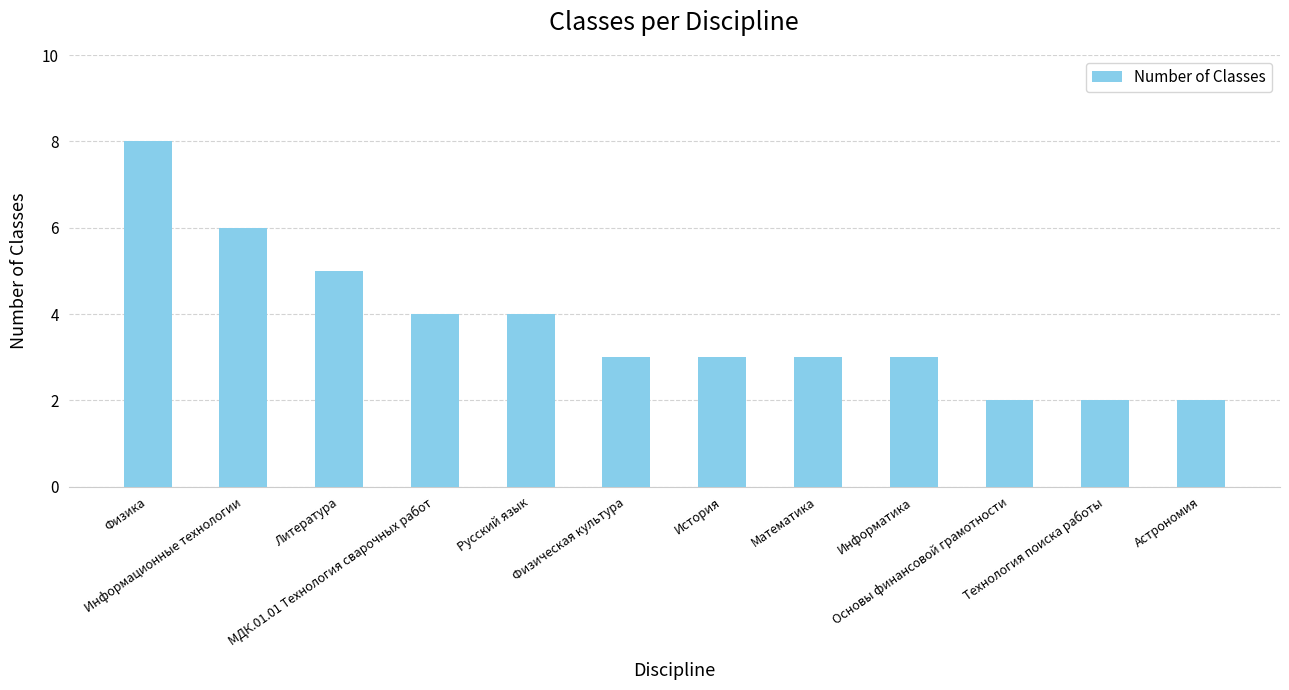

How many values are between 3 and 5?

7